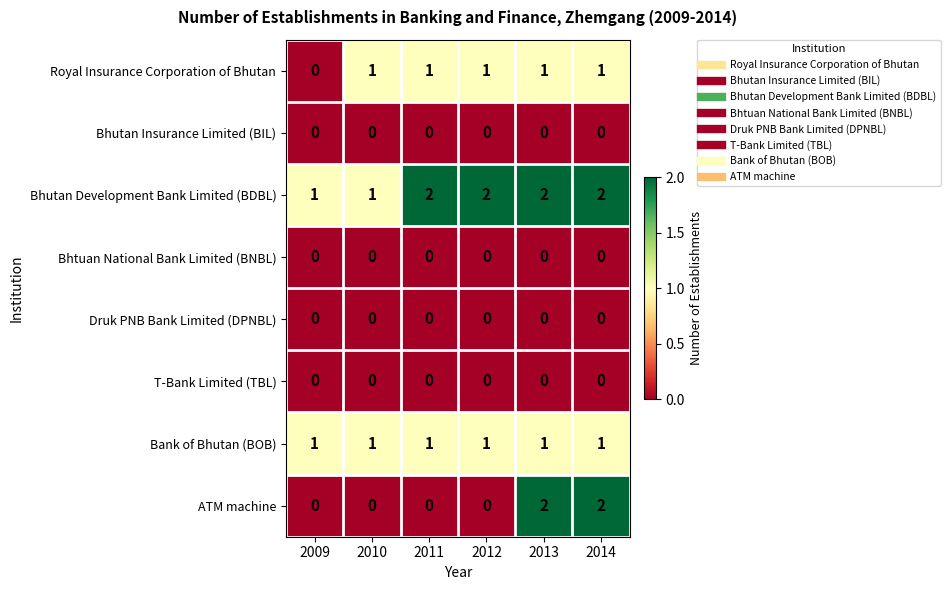

The value of T-Bank Limited (TBL) at 2011 is 0. True or false?

True